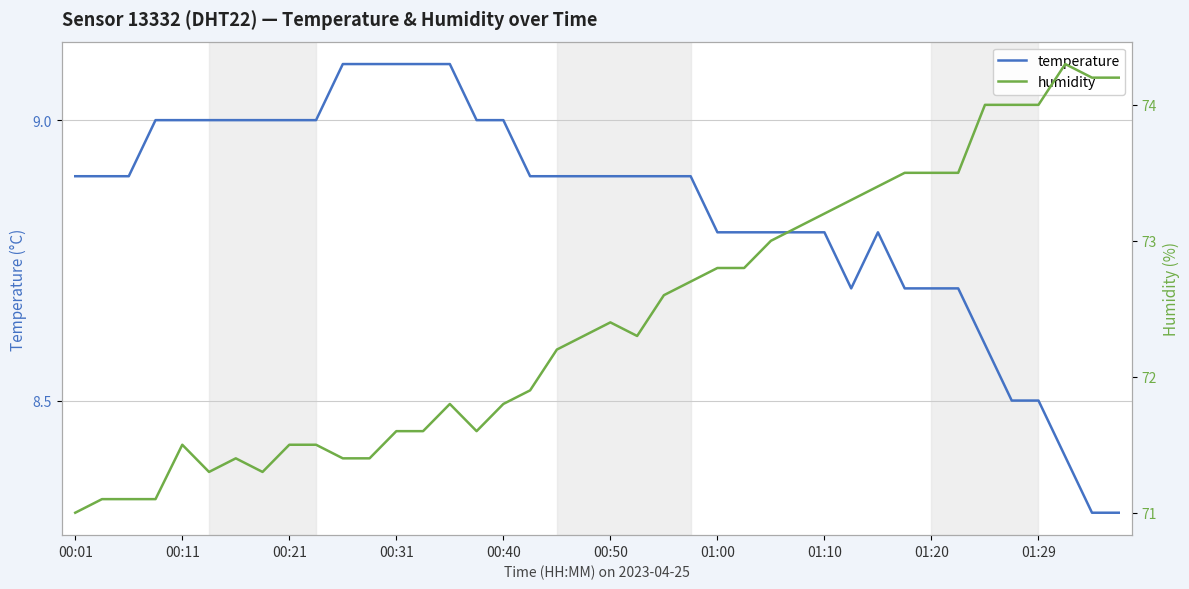

List the series in order of their peak value, highest first.

humidity, temperature